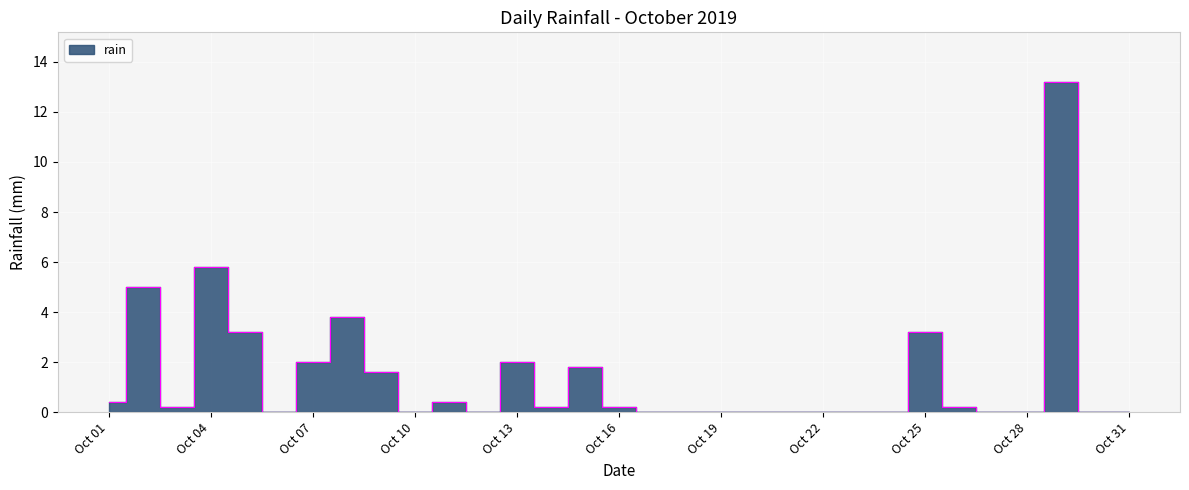

Is it true that the value at Oct 19 is -6.7?

False